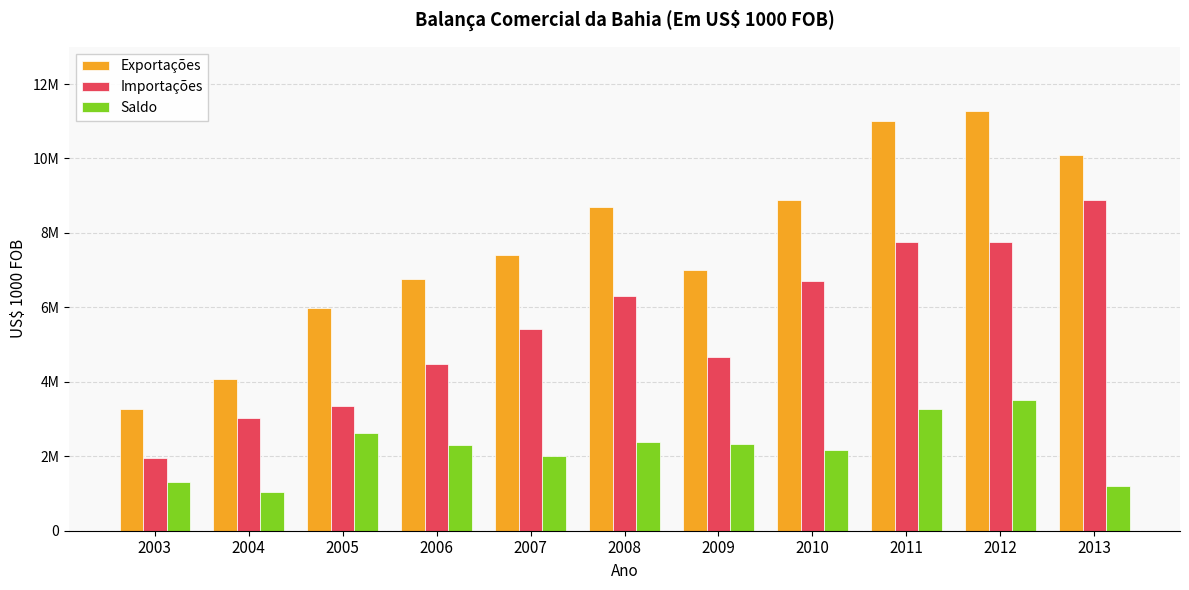

At which label is Importações closest to 5418214?

2007